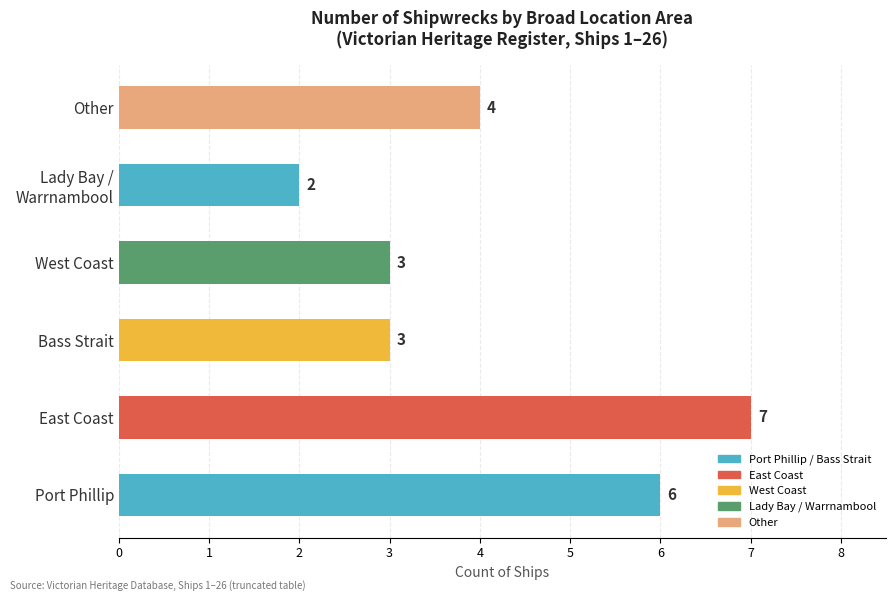

Does the chart contain stacked bars?

No